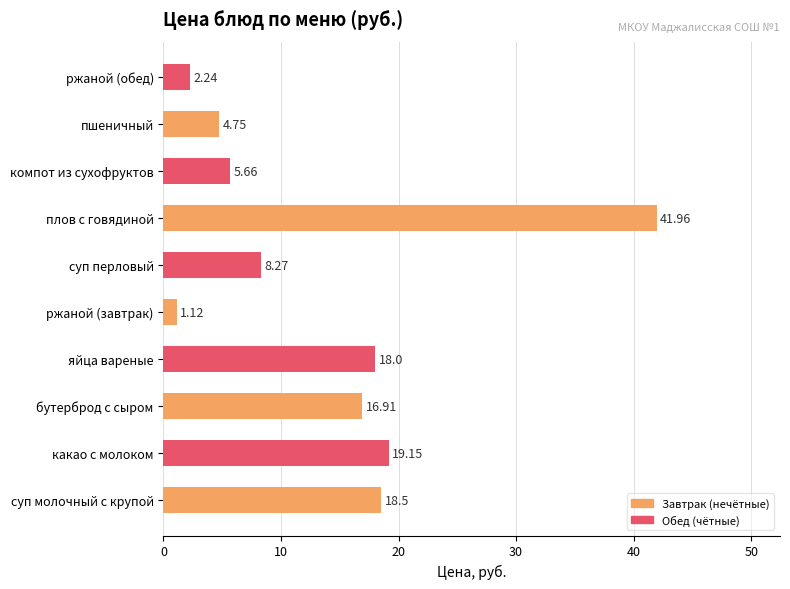

List the labels in order of value, smallest first.

ржаной (завтрак), ржаной (обед), пшеничный, компот из сухофруктов, суп перловый, бутерброд с сыром, яйца вареные, суп молочный с крупой, какао с молоком, плов с говядиной